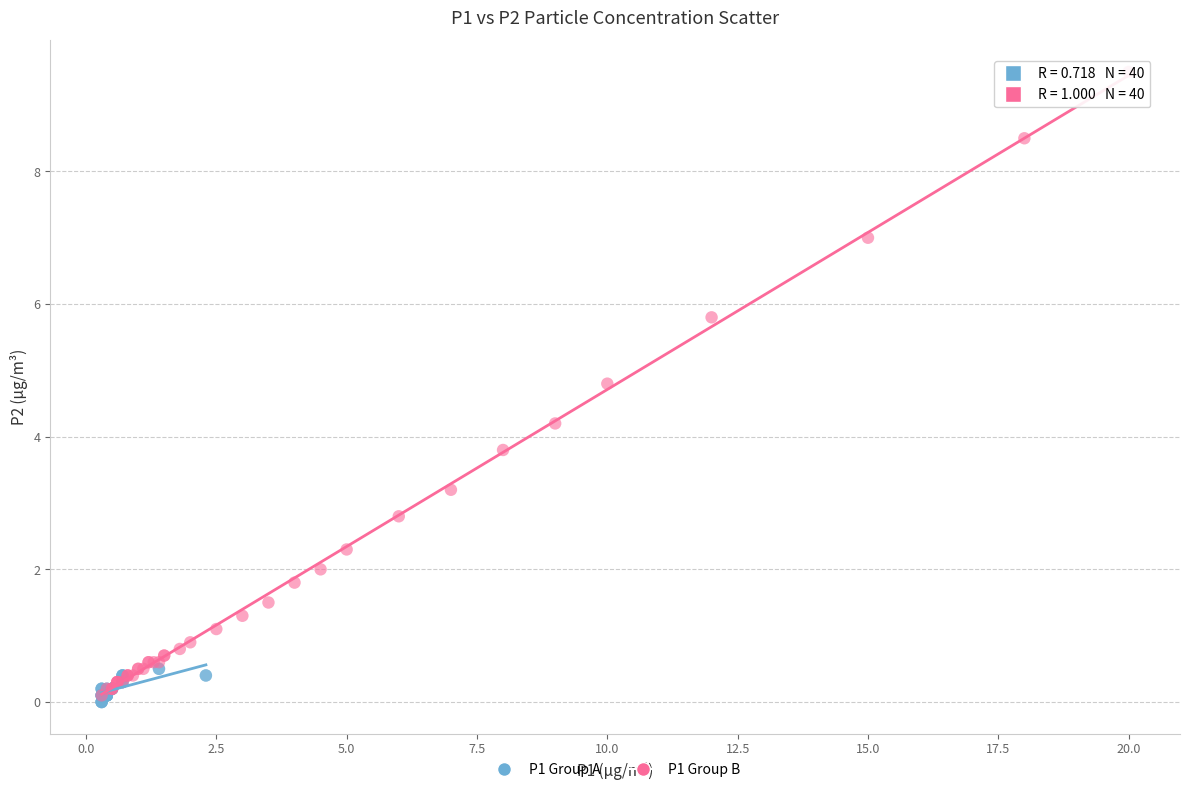

Which series reaches the maximum Y coordinate?

P1 Group B